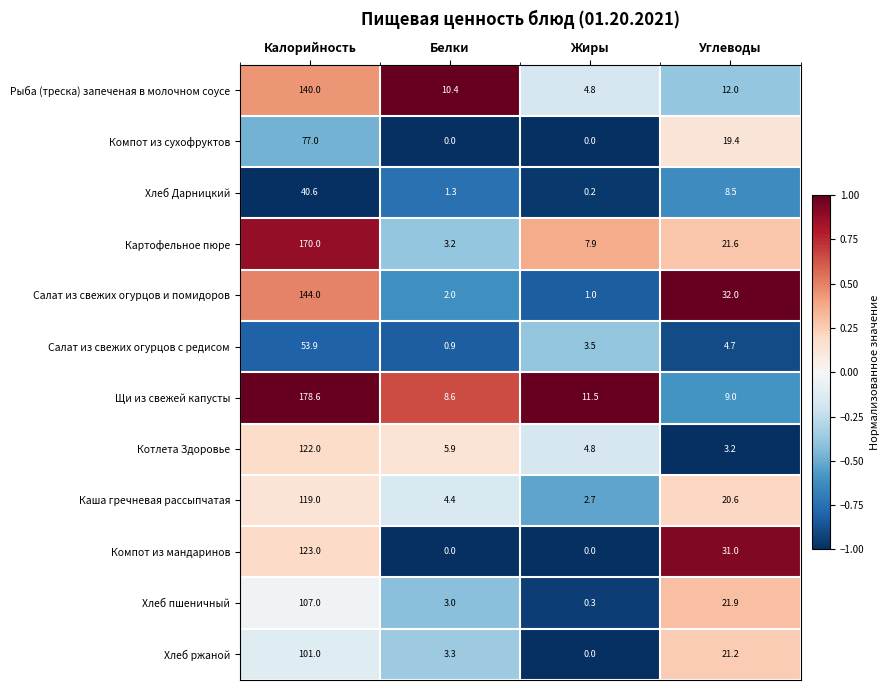

What is the highest value of the Котлета Здоровье series?

122.0